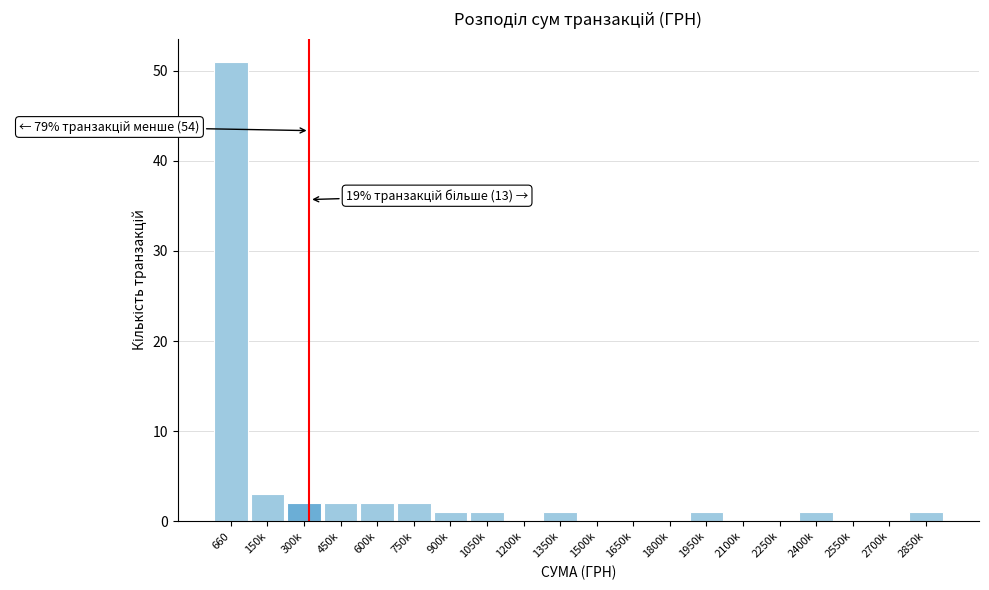

Reading left to right, transcribe all the data shown in this chart.

660=51	150k=3	300k=2	450k=2	600k=2	750k=2	900k=1	1050k=1	1200k=0	1350k=1	1500k=0	1650k=0	1800k=0	1950k=1	2100k=0	2250k=0	2400k=1	2550k=0	2700k=0	2850k=1